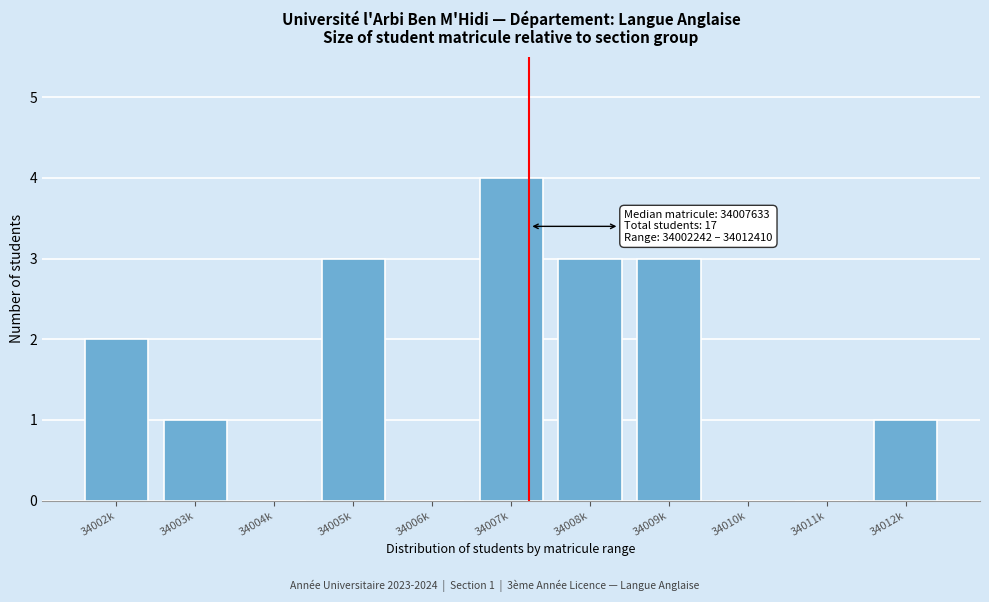

Reading right to left, transcribe all the data shown in this chart.

34012k=1	34011k=0	34010k=0	34009k=3	34008k=3	34007k=4	34006k=0	34005k=3	34004k=0	34003k=1	34002k=2